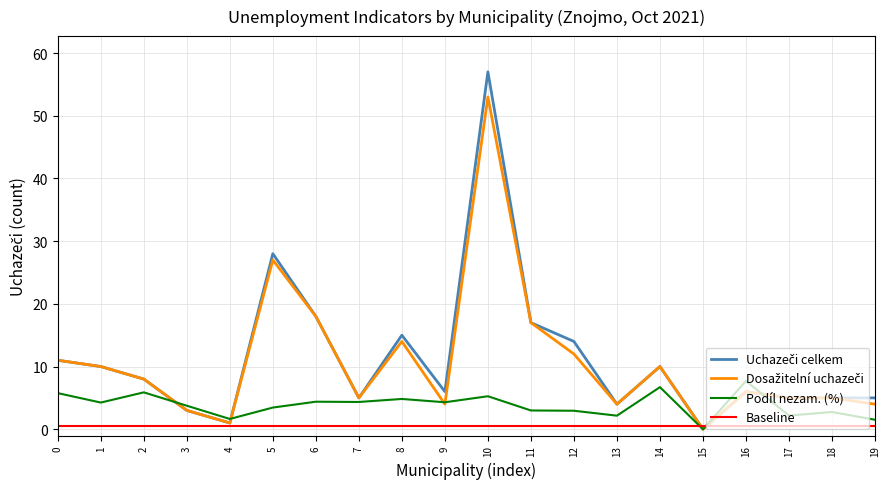

What is the difference between the second highest and second lowest values in the Podíl nezam. (%) series?

5.2